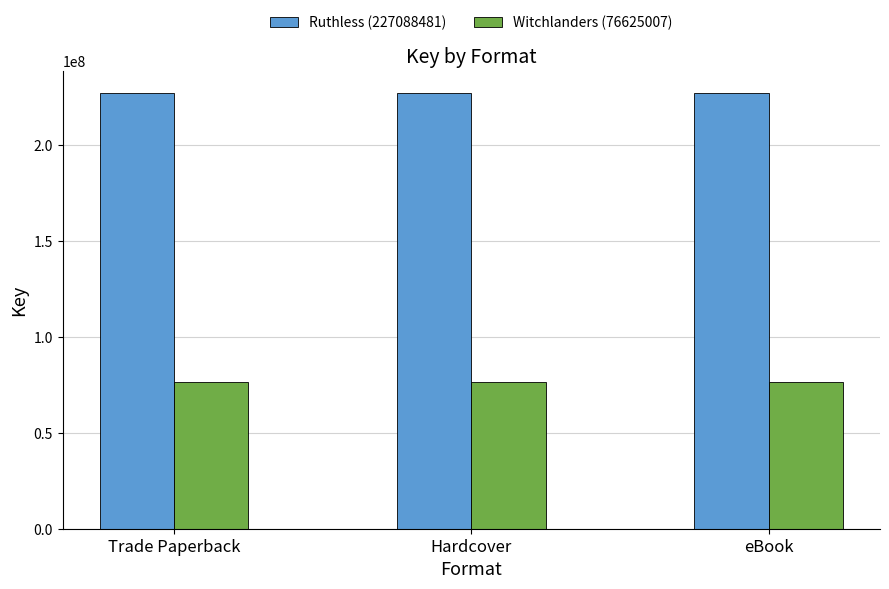

What are all the series names shown in the legend?

Ruthless (227088481), Witchlanders (76625007)